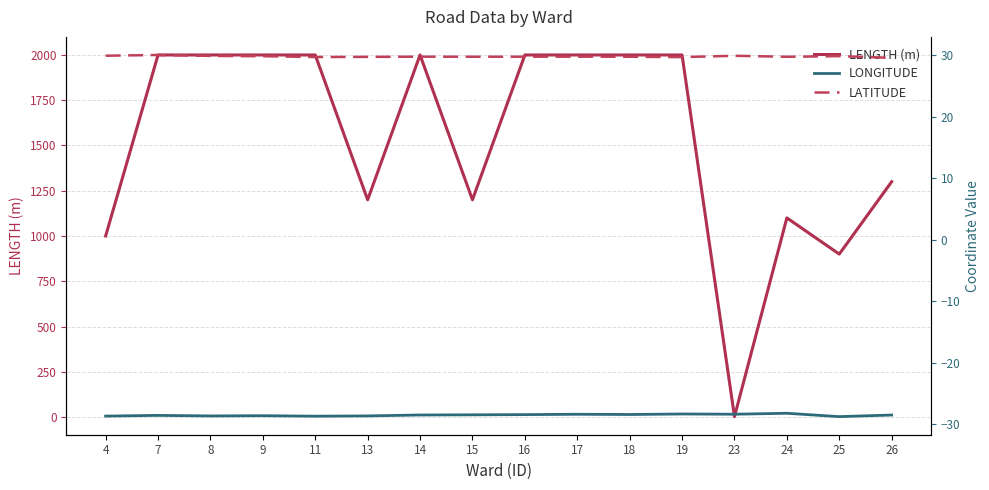

Which label corresponds to the largest value in the chart?

7